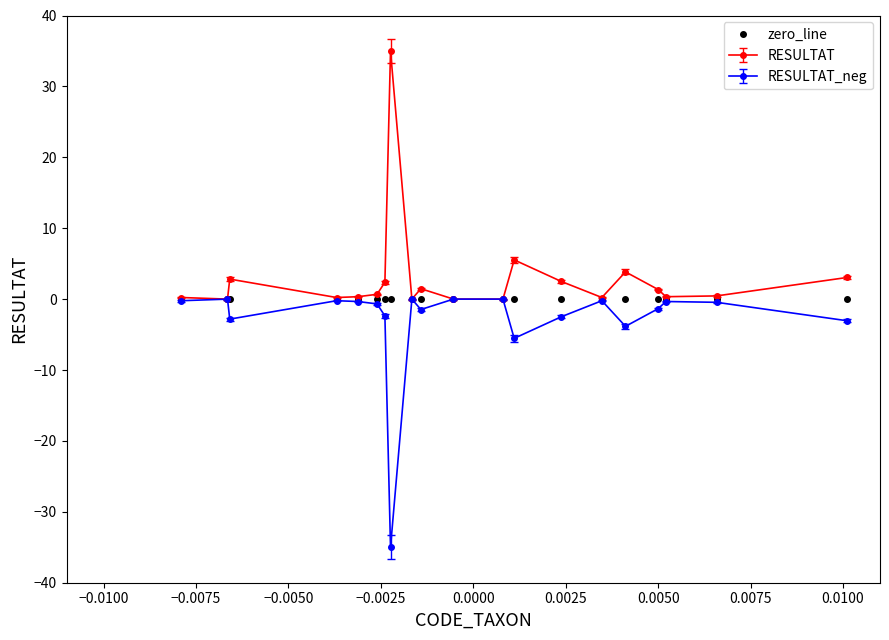

Does the chart have visible grid lines?

No